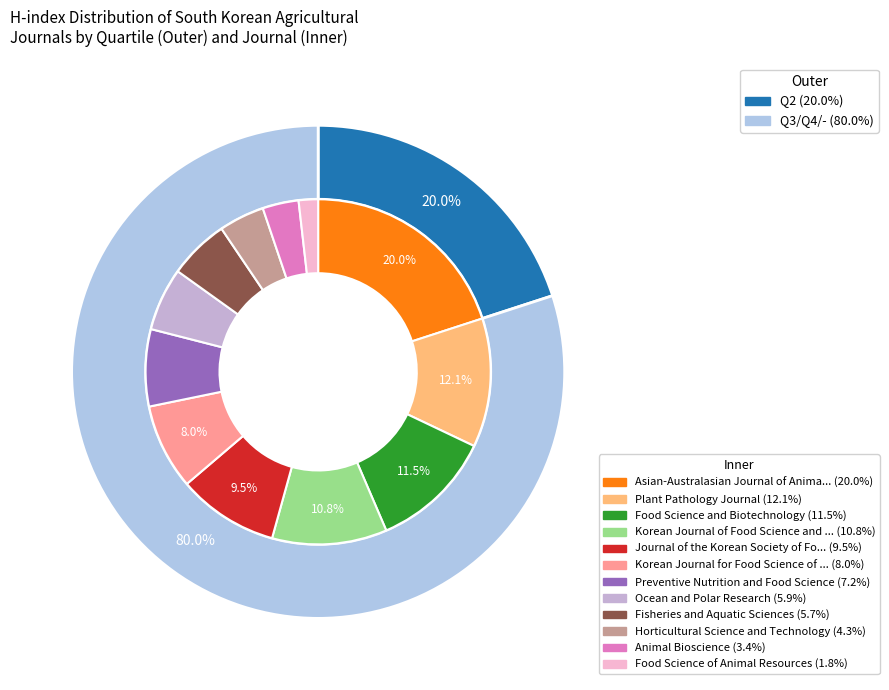

To the nearest percent, what is the difference between the largest and smallest slice percentages?

18%